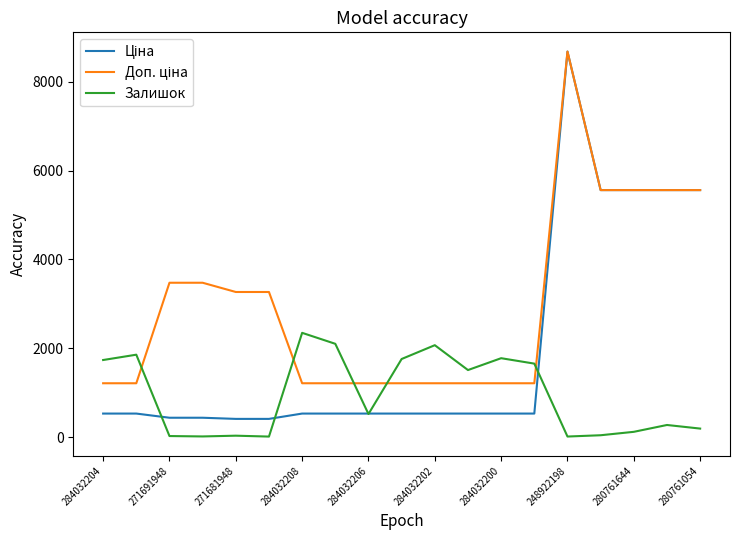

How many intersections are there between Доп. ціна and Залишок?

5